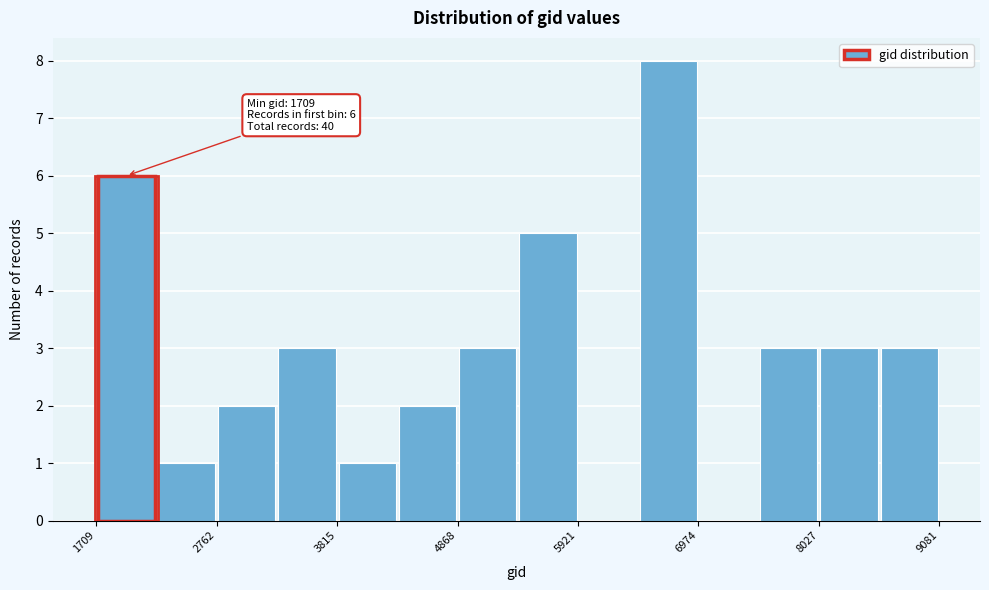

Around what value on the x-axis is the tallest bar? Give the approximate position of its centre, as read against the axis.

6800